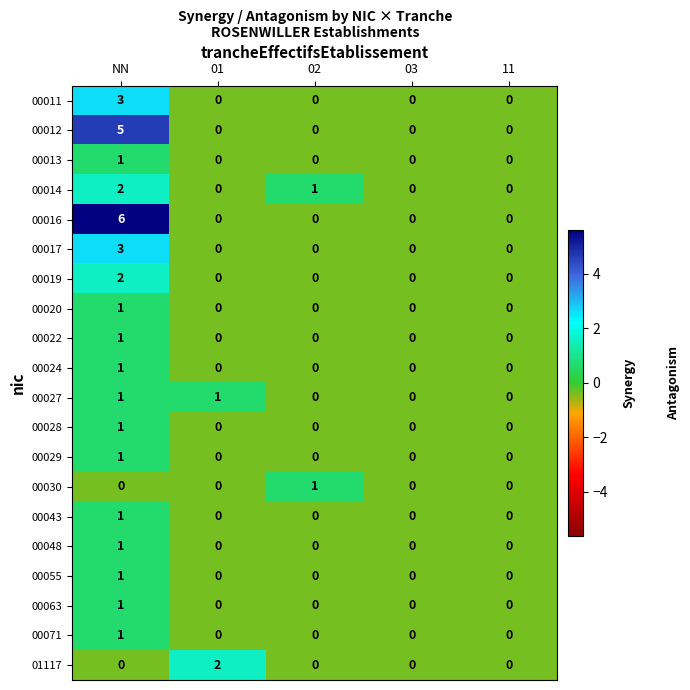

What is the minimum value shown in the chart?

0